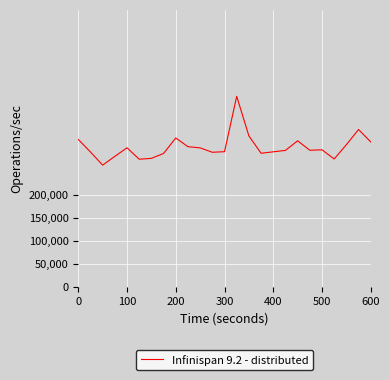

What is the smallest value displayed?

263815